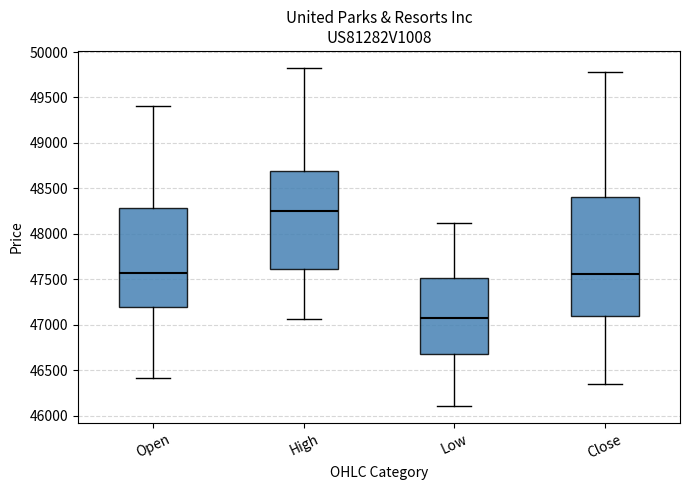

Where does the median line of the box for Low sit on the y-axis? The values are not printed on the chart, so give them approximately, as read against the axis.

47050